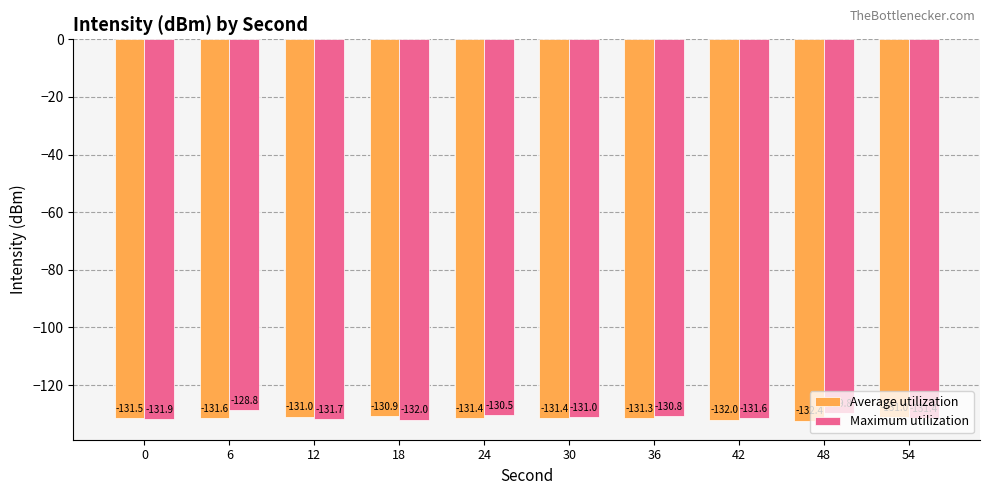

Which category has the lowest value in the Average utilization series?

48